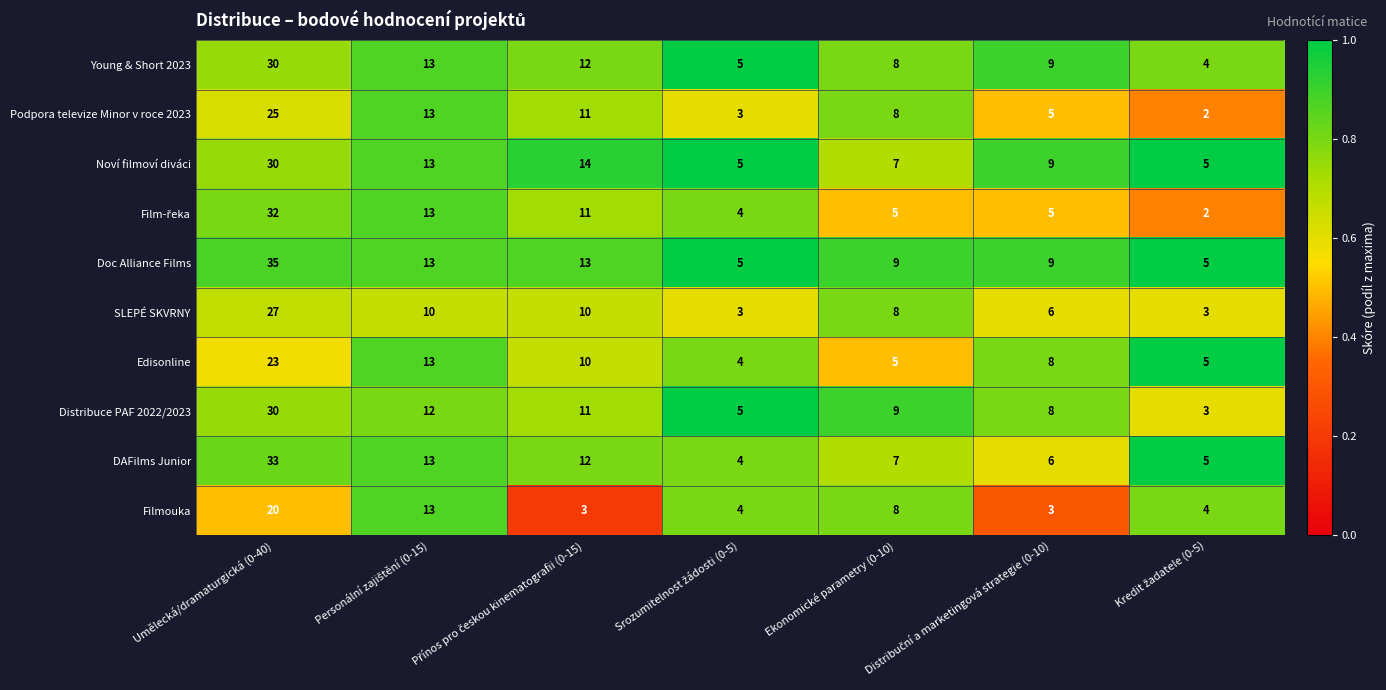

What is the average value of the Edisonline series?

10